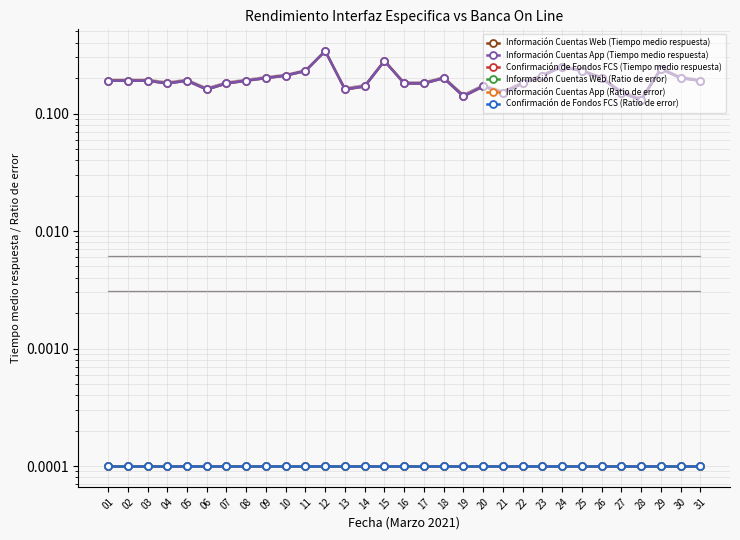

True or false: Confirmación de Fondos FCS (Ratio de error) and Confirmación de Fondos FCS (Tiempo medio respuesta) cross at least once.

False